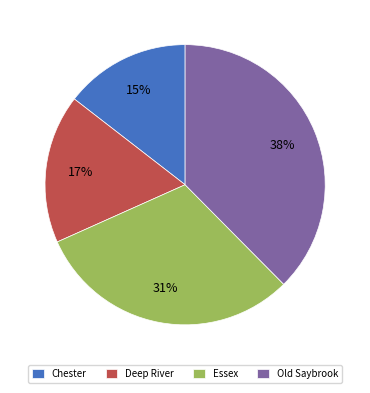

What percentage is the Chester slice, to the nearest percent?

15%